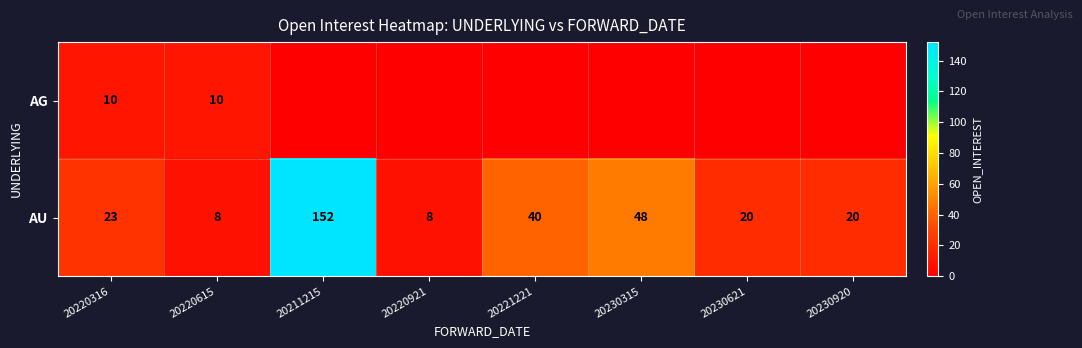

What is the total value across all series at 20211215?

152